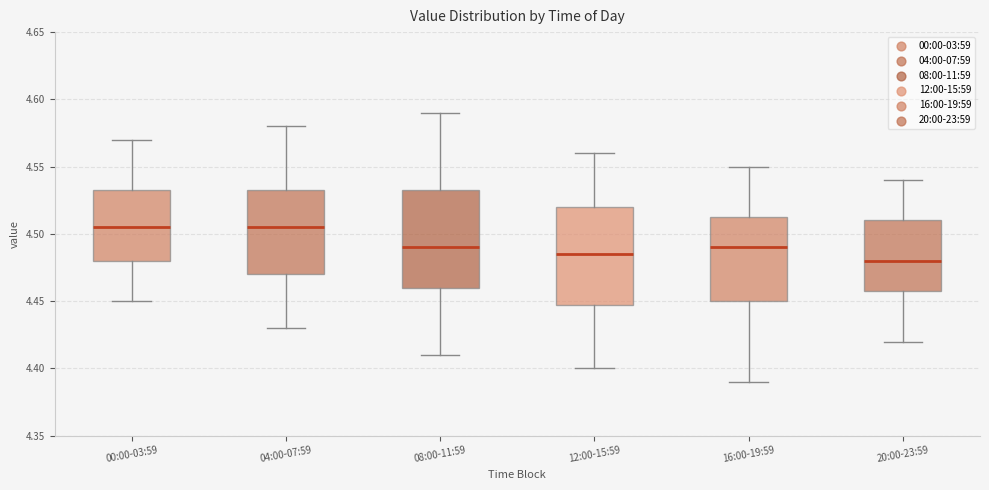

Reading left to right, transcribe this box plot: for each box, give where its median line is, the range the box spans, and where its two whiskers end, as read against the y-axis. The values are not printed on the chart, so give them approximately, as read against the axis.

00:00-03:59: median 4.505, box 4.480 to 4.535, whiskers 4.450 to 4.570
04:00-07:59: median 4.505, box 4.470 to 4.535, whiskers 4.430 to 4.580
08:00-11:59: median 4.490, box 4.460 to 4.535, whiskers 4.410 to 4.590
12:00-15:59: median 4.485, box 4.450 to 4.520, whiskers 4.400 to 4.560
16:00-19:59: median 4.490, box 4.450 to 4.515, whiskers 4.390 to 4.550
20:00-23:59: median 4.480, box 4.460 to 4.510, whiskers 4.420 to 4.540